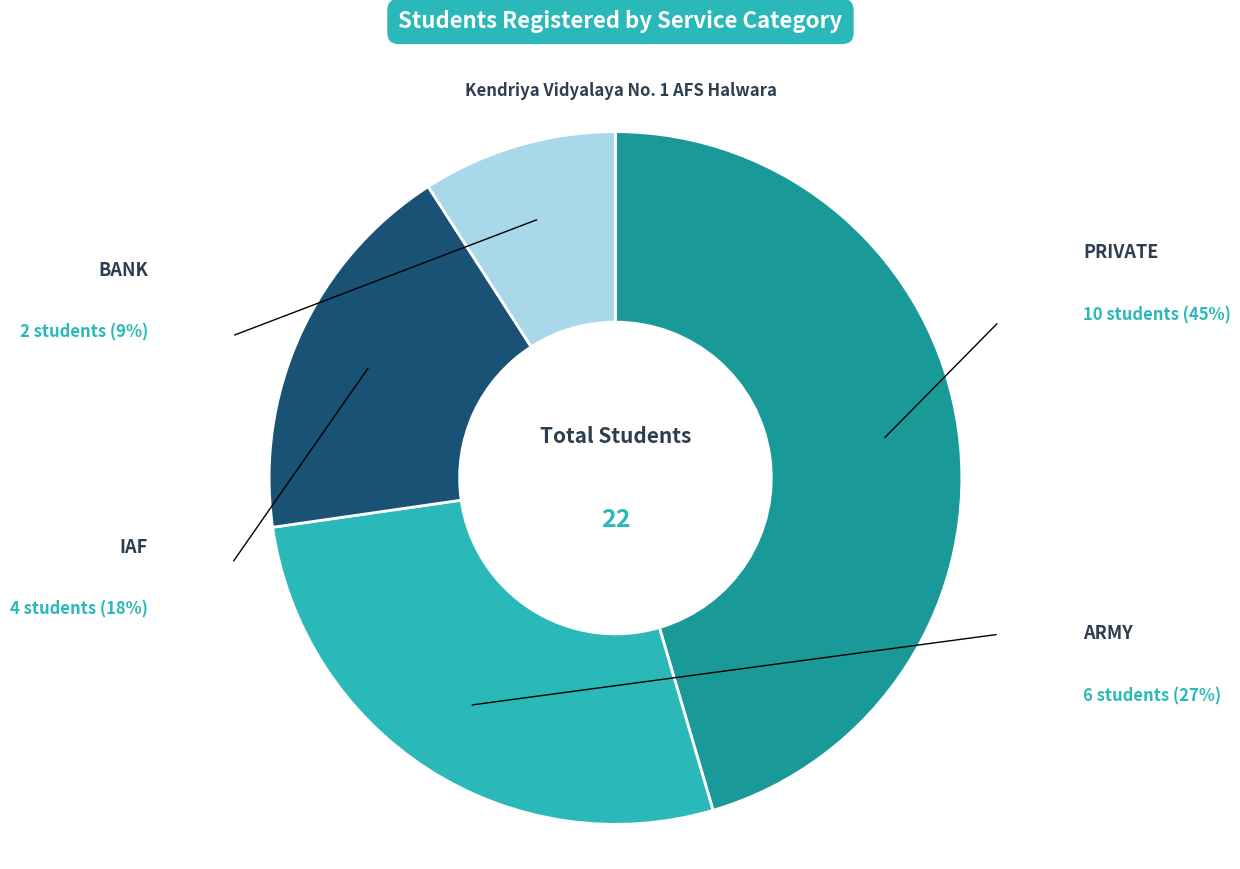

Does IAF account for over 50% of the chart?

No